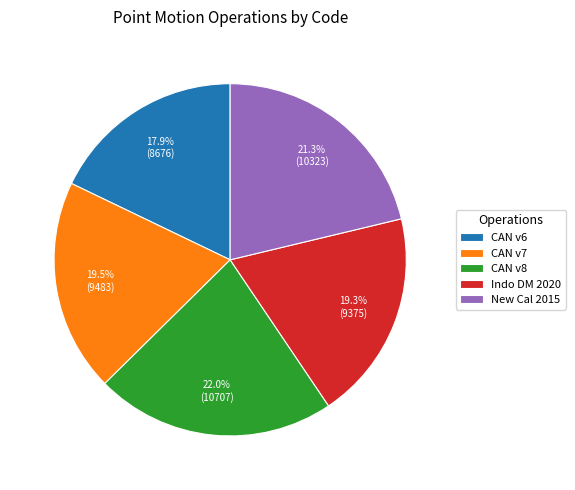

How many slices are in this pie chart?

5